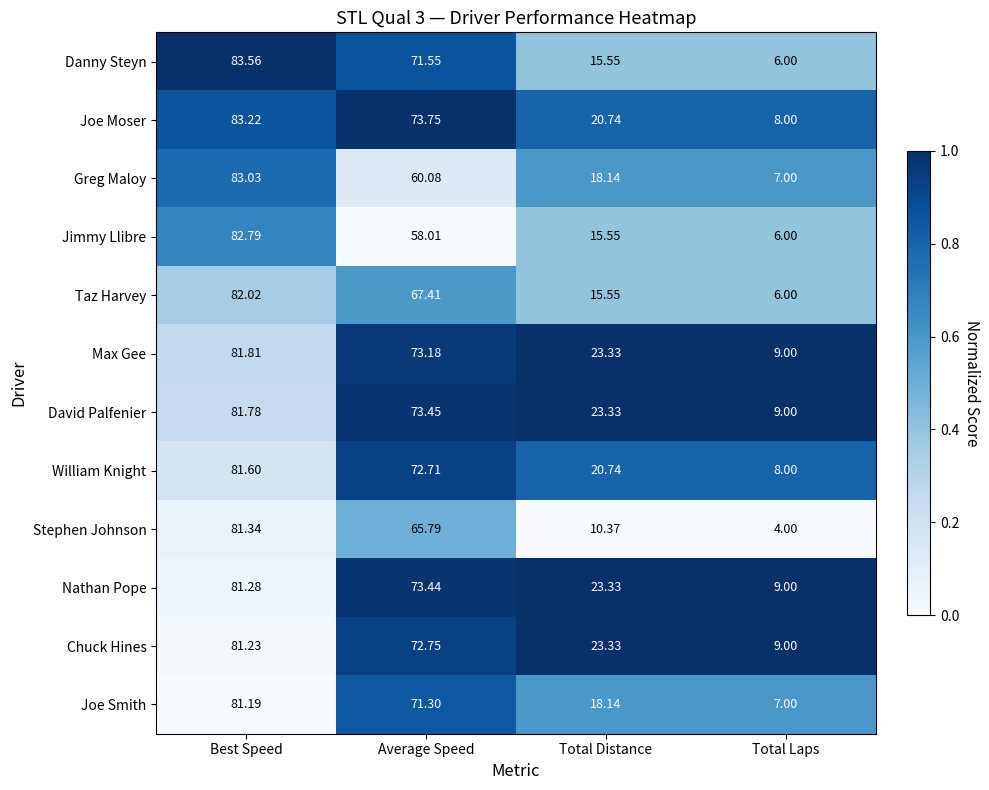

At which category is the sum across all series the highest?

Best Speed